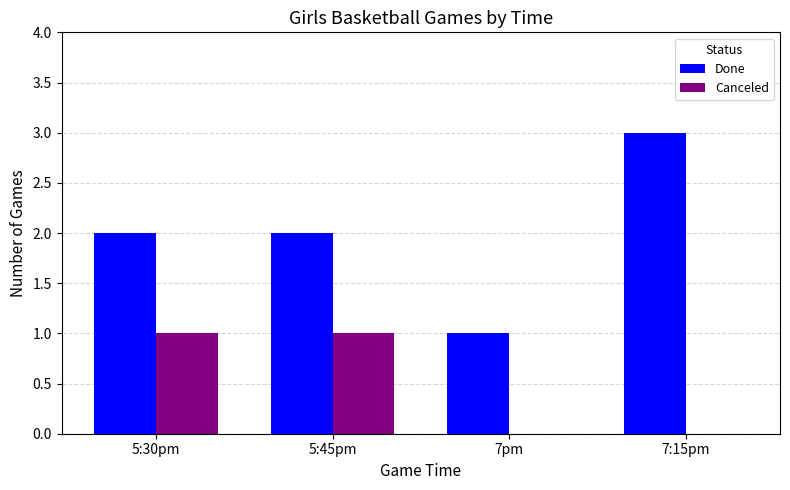

At which category does the chart reach its peak across all series?

7:15pm